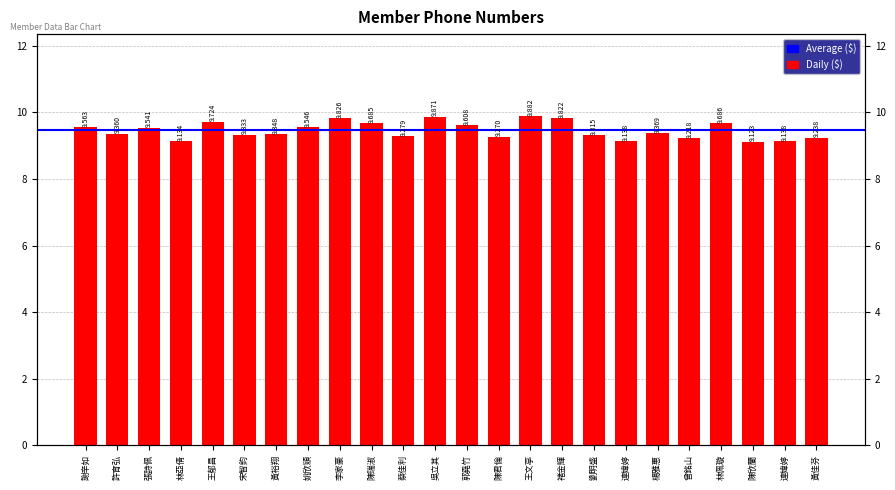

What is the greatest value displayed?

9.9